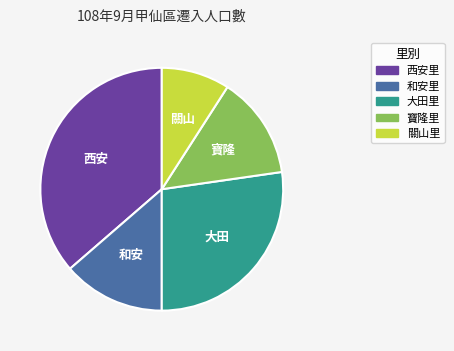

Is there any slice that represents more than half of the pie?

No